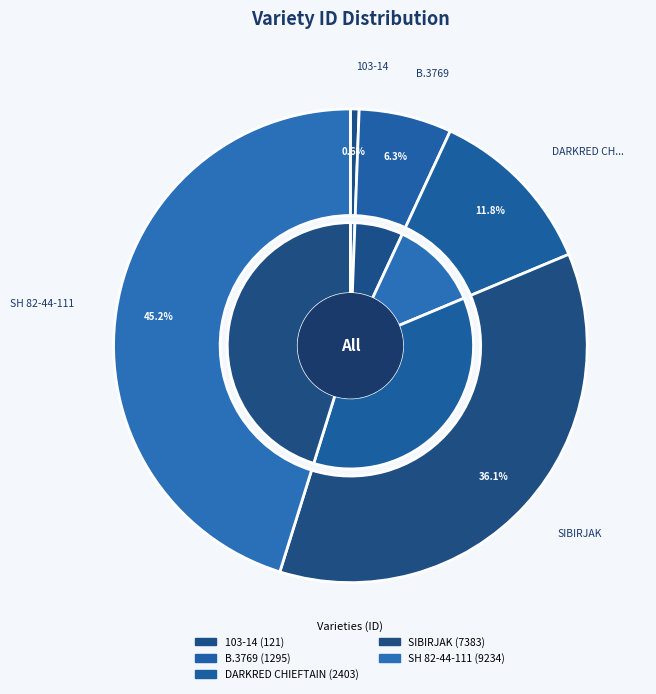

Is it true that B.3769 is 6% of the pie?

True